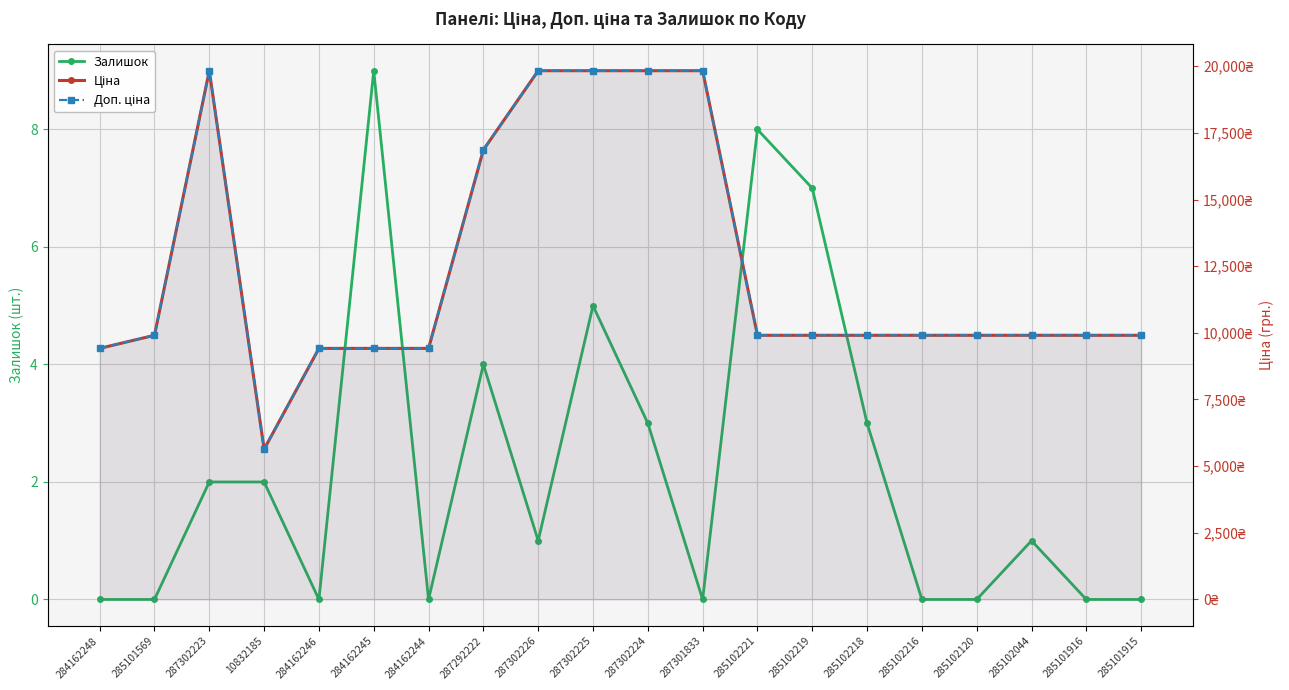

Reading left to right, what are all the values shown in this chart?

Залишок: 284162248=0.0	285101569=0.0	287302223=2.0	10832185=2.0	284162246=0.0	284162245=9.0	284162244=0.0	287292222=4.0	287302226=1.0	287302225=5.0	287302224=3.0	287301833=0.0	285102221=8.0	285102219=7.0	285102218=3.0	285102216=0.0	285102120=0.0	285102044=1.0	285101916=0.0	285101915=0.0
Ціна: 284162248=9416.9	285101569=9908.5	287302223=19831.1	10832185=5636.0	284162246=9416.9	284162245=9416.9	284162244=9416.9	287292222=16863.2	287302226=19831.1	287302225=19831.1	287302224=19831.1	287301833=19831.1	285102221=9908.5	285102219=9908.5	285102218=9908.5	285102216=9908.5	285102120=9908.5	285102044=9908.5	285101916=9908.5	285101915=9908.5
Доп. ціна: 284162248=9416.9	285101569=9908.5	287302223=19831.1	10832185=5636.0	284162246=9416.9	284162245=9416.9	284162244=9416.9	287292222=16863.2	287302226=19831.1	287302225=19831.1	287302224=19831.1	287301833=19831.1	285102221=9908.5	285102219=9908.5	285102218=9908.5	285102216=9908.5	285102120=9908.5	285102044=9908.5	285101916=9908.5	285101915=9908.5